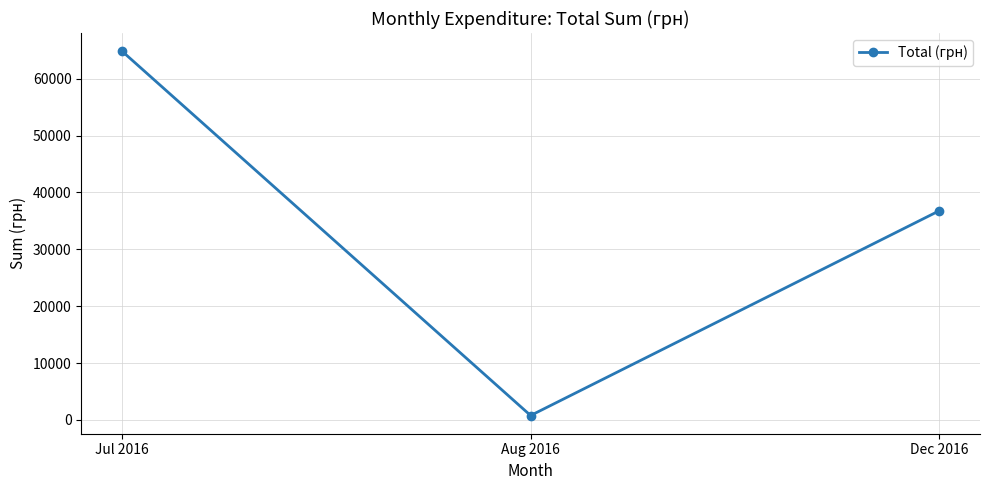

Which label corresponds to the smallest value in the chart?

Aug 2016